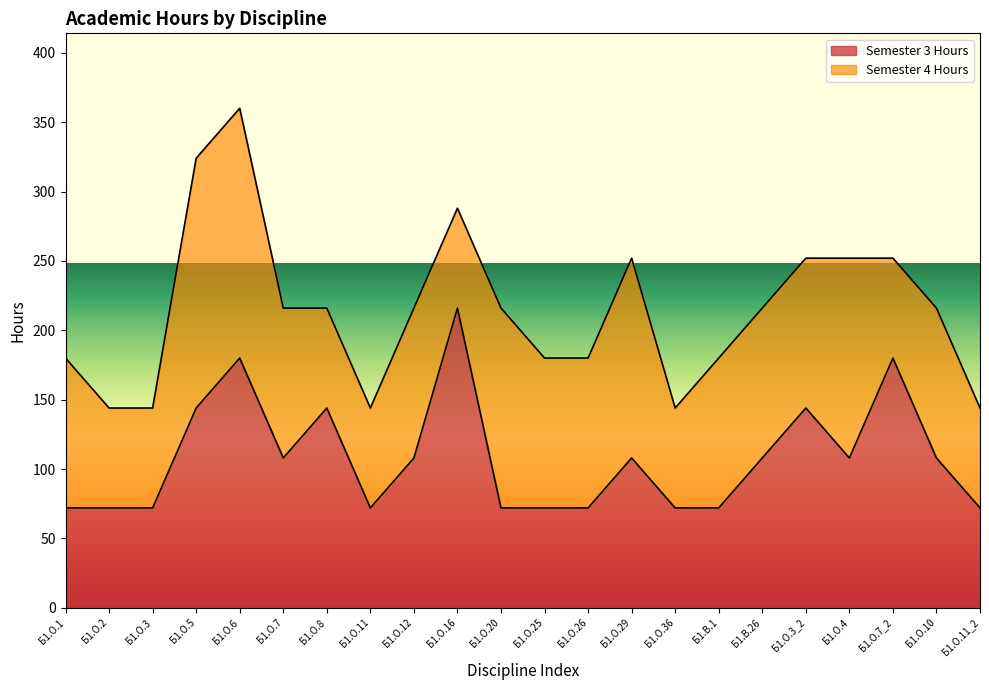

What position from the left is Б1.О.26?

13